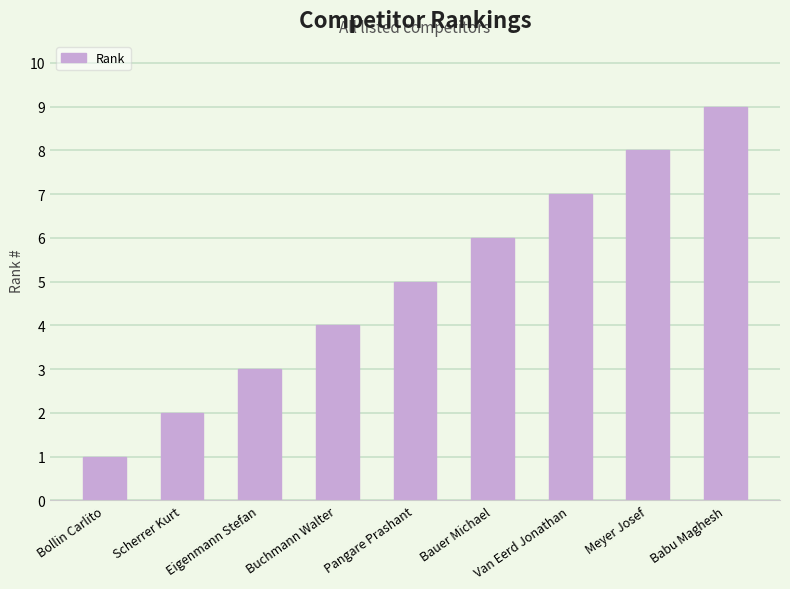

What value does the data have at Bollin Carlito?

1